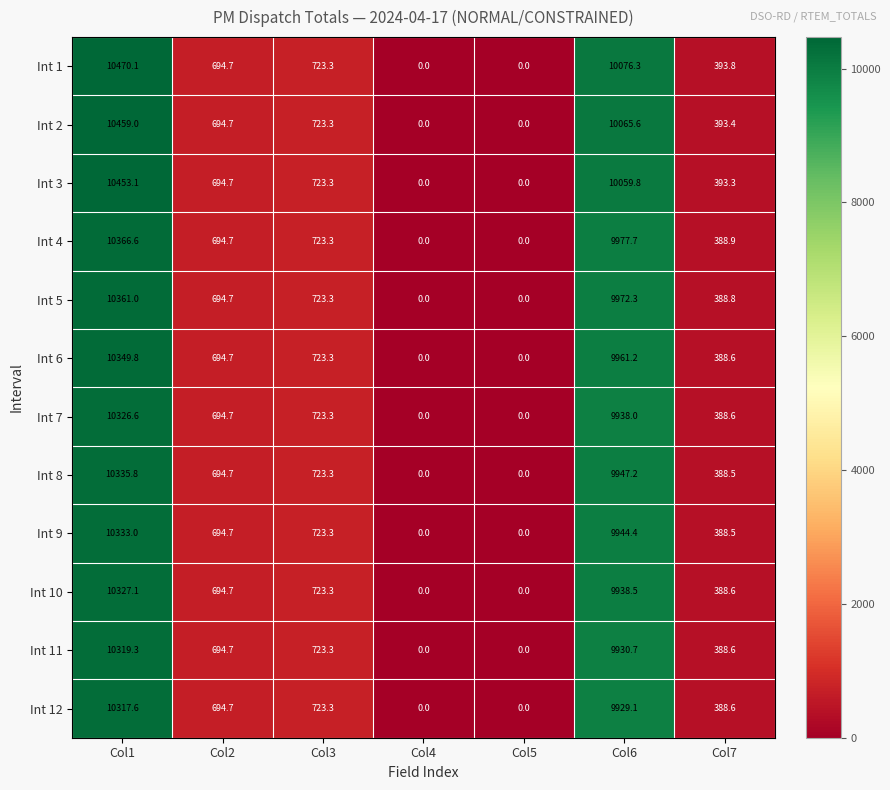

How many categories are shown in the chart?

7